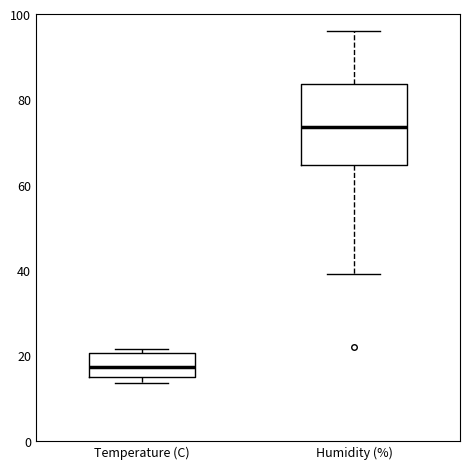

Where does the median line of the box for Temperature (C) sit on the y-axis? The values are not printed on the chart, so give them approximately, as read against the axis.

18